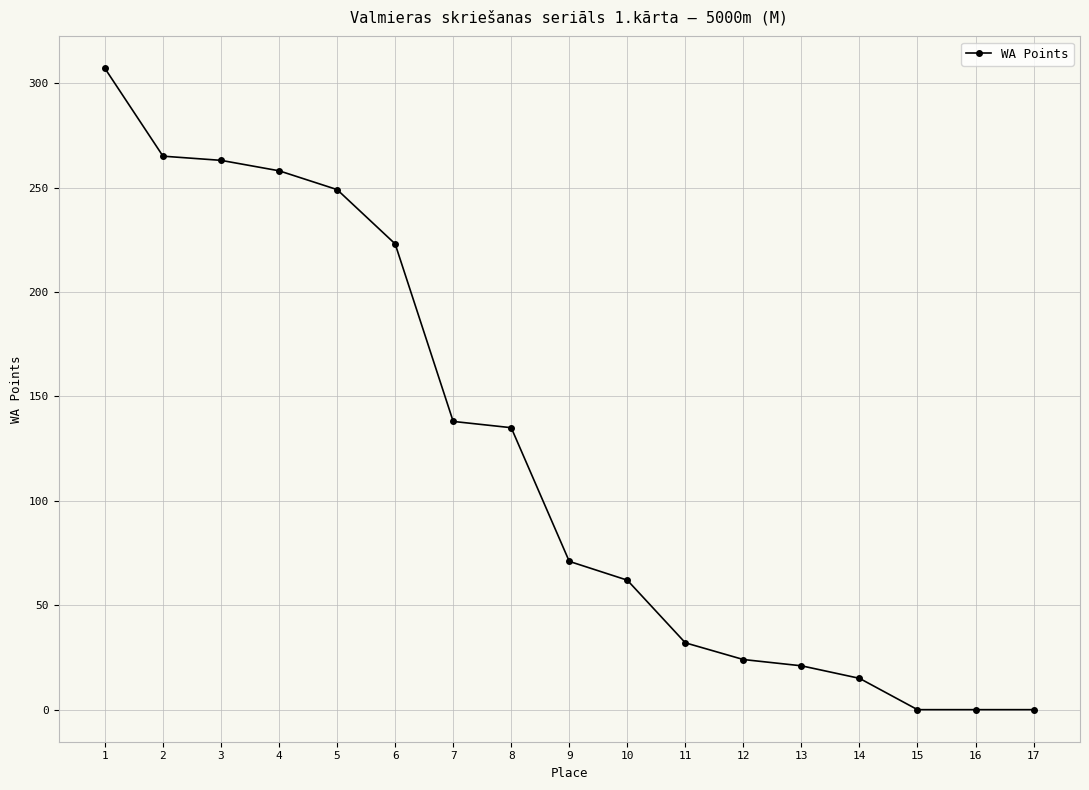

How many distinct data groups are displayed?

1